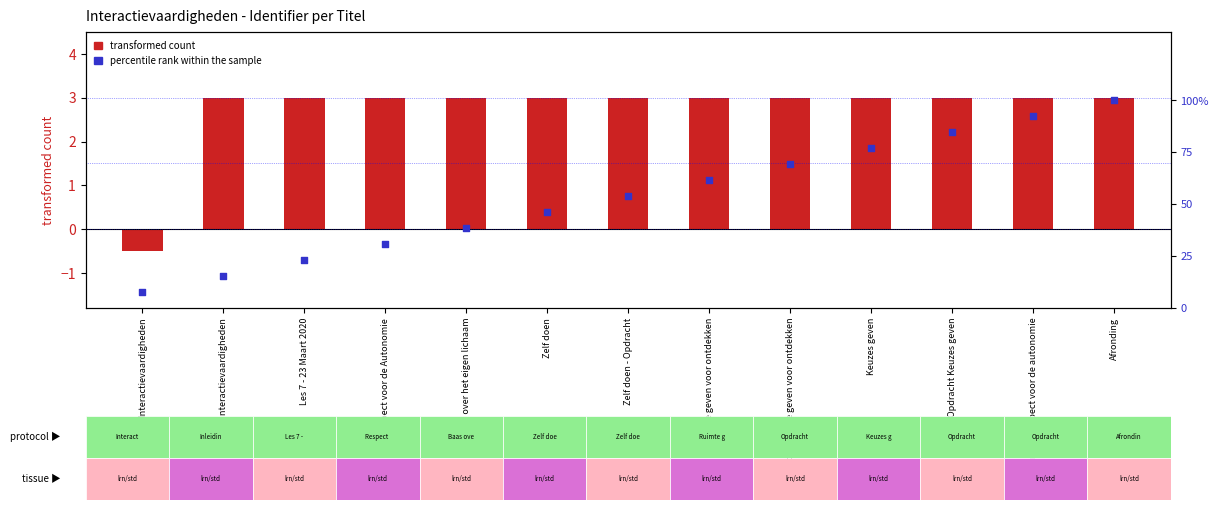

Which series contains the highest Y value?

percentile rank within the sample